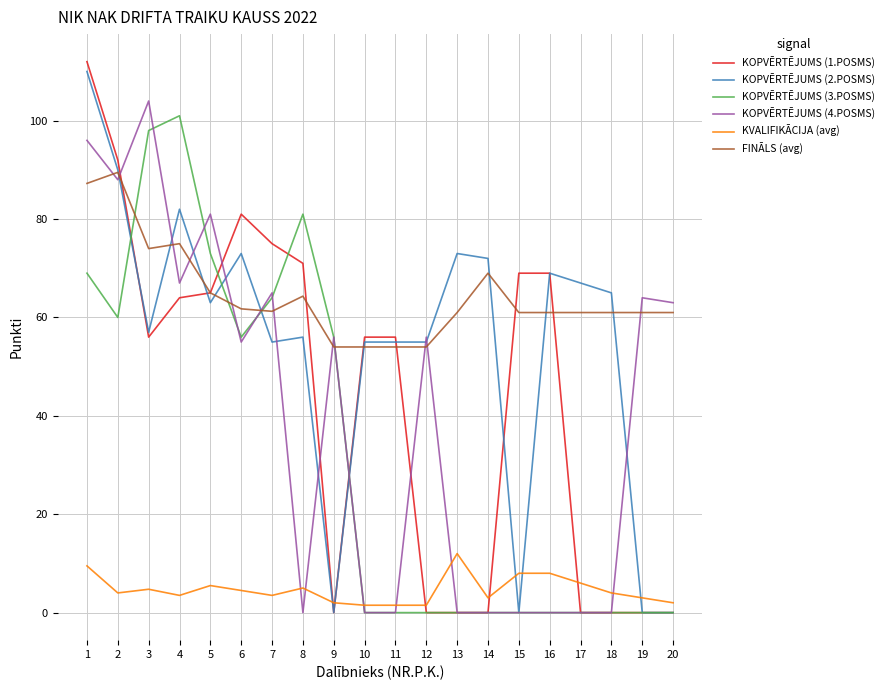

True or false: KOPVĒRTĒJUMS (2.POSMS) and KVALIFIKĀCIJA (avg) intersect in this chart.

True